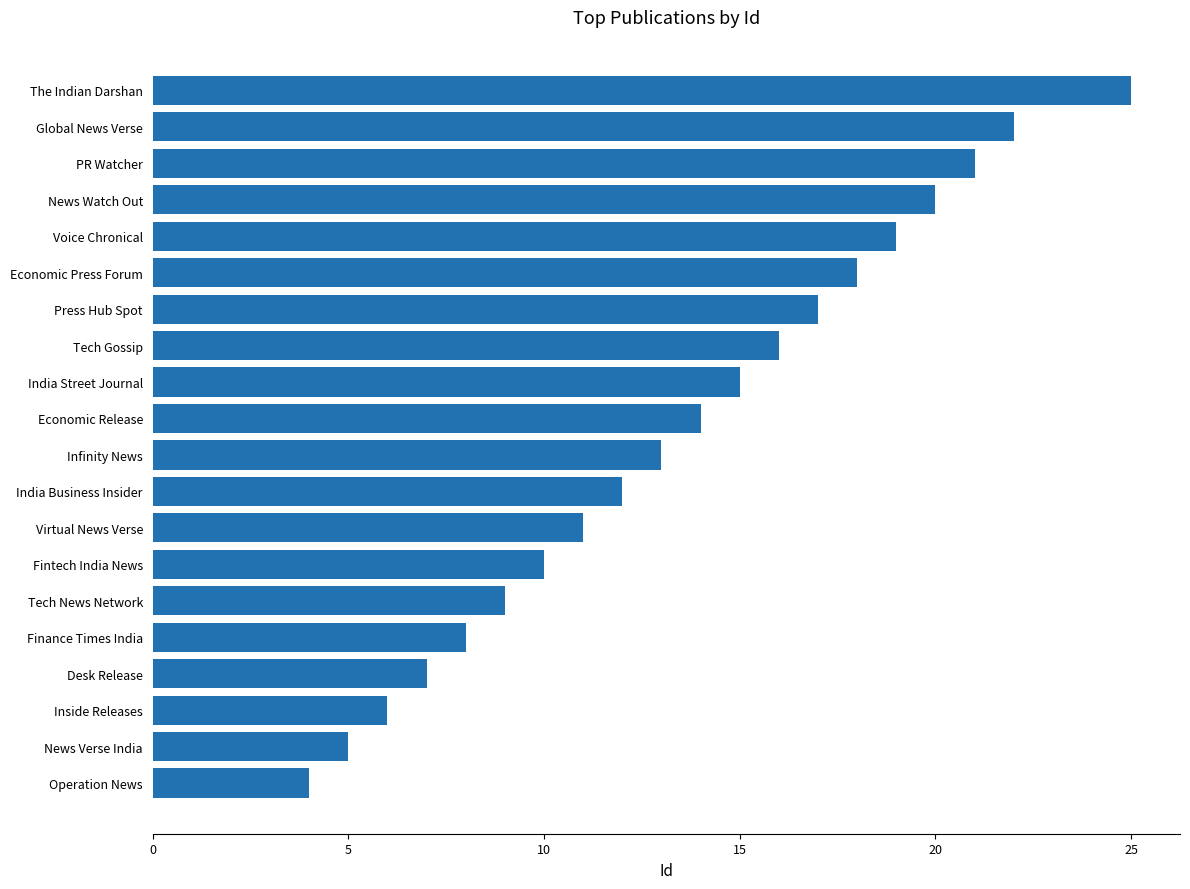

How many series are shown in this chart?

1